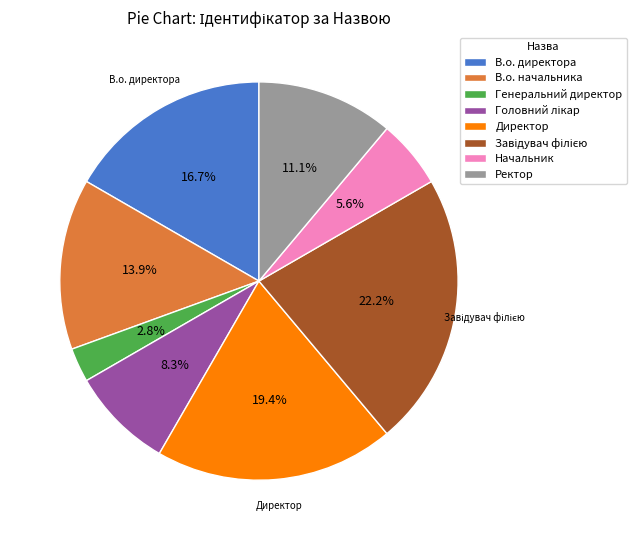

Is there any slice that represents more than half of the pie?

No